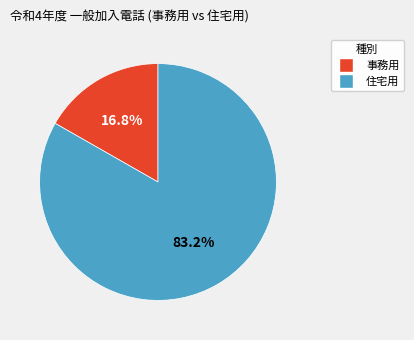

Rank the categories by value from lowest to highest.

事務用, 住宅用